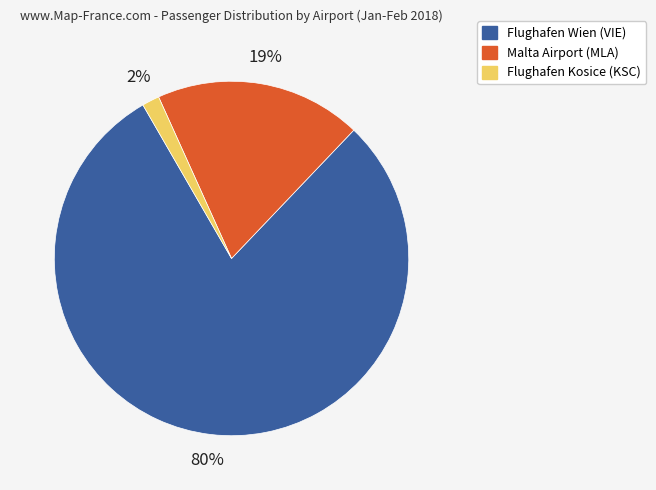

Does any single category account for the majority?

Yes